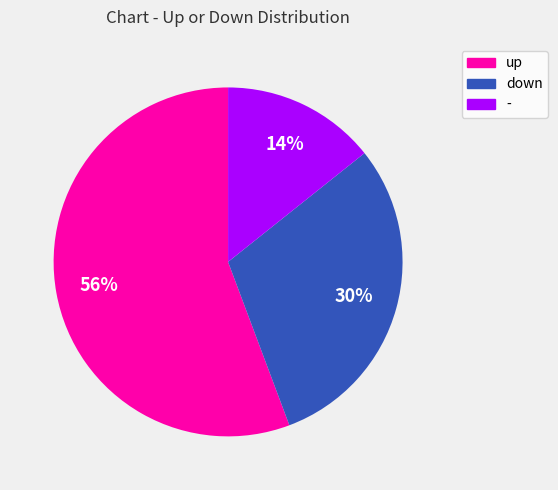

To the nearest percent, what portion does - represent?

14%